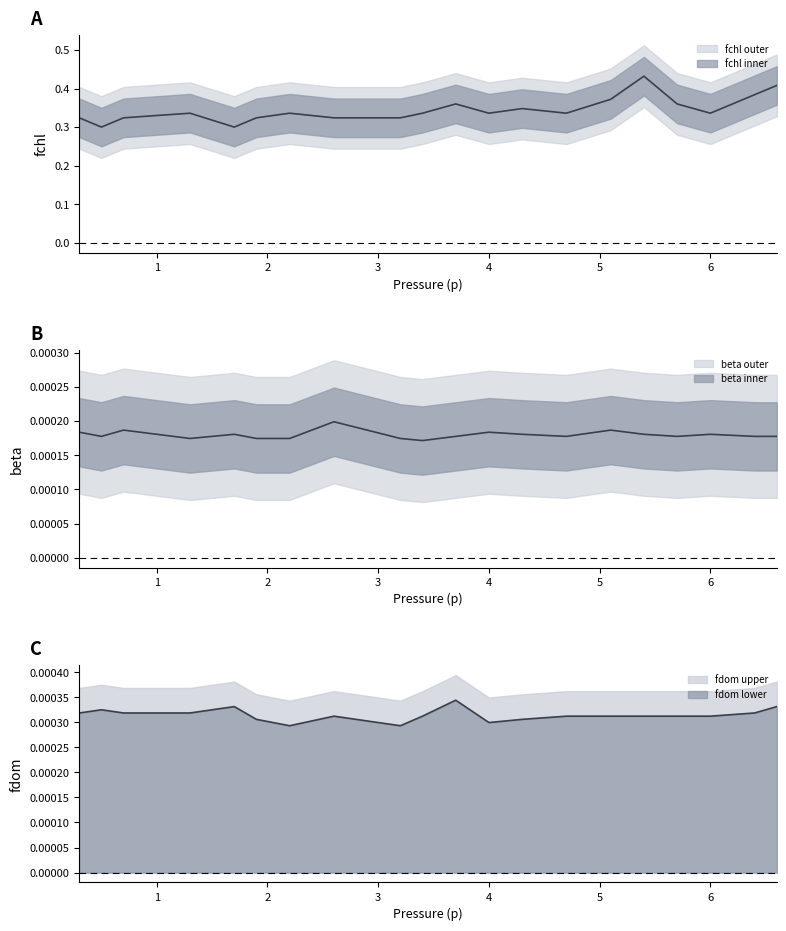

True or false: fdom and beta cross at least once.

False